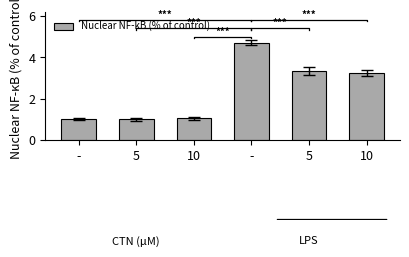

The chart shows a value of 1.1 at 10. True or false?

True